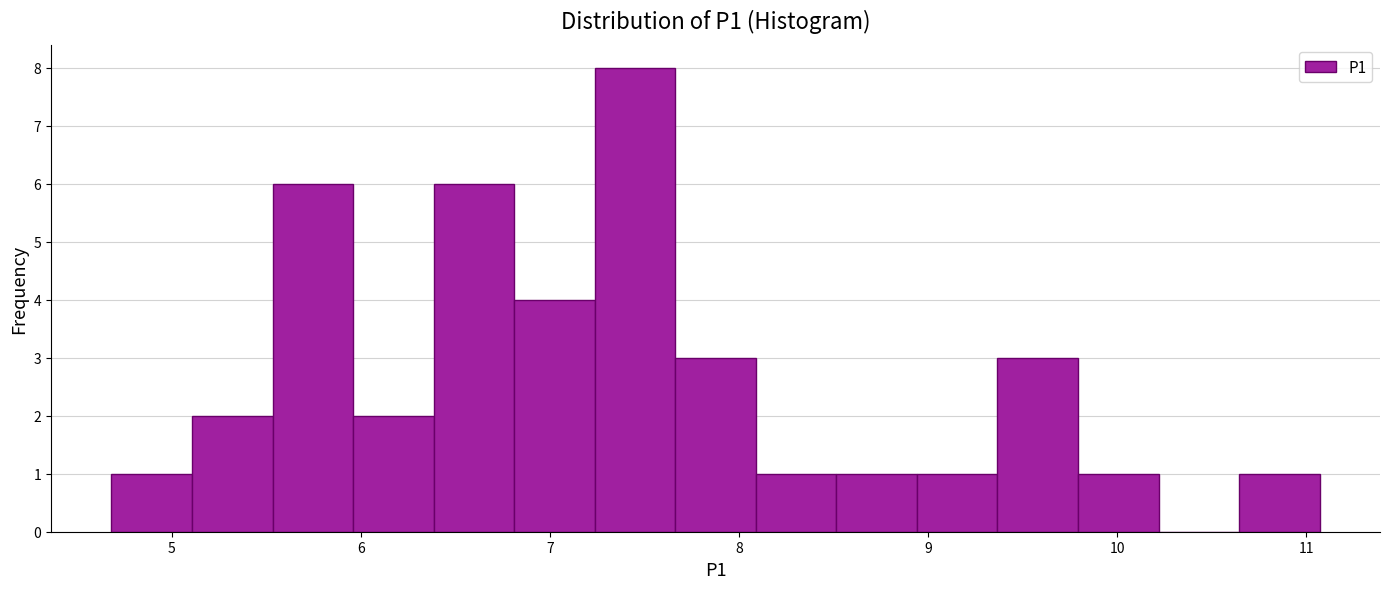

Reading left to right, transcribe this chart: for each bar, give the range it covers on the x-axis and its height. Neither the bar edges nor the heights are printed on the chart, so give them approximately, as read against the axes.

4.7 to 5.1: 1
5.1 to 5.5: 2
5.5 to 6.0: 6
6.0 to 6.4: 2
6.4 to 6.8: 6
6.8 to 7.2: 4
7.2 to 7.7: 8
7.7 to 8.1: 3
8.1 to 8.5: 1
8.5 to 8.9: 1
8.9 to 9.4: 1
9.4 to 9.8: 3
9.8 to 10.2: 1
10.2 to 10.6: 0
10.6 to 11.1: 1